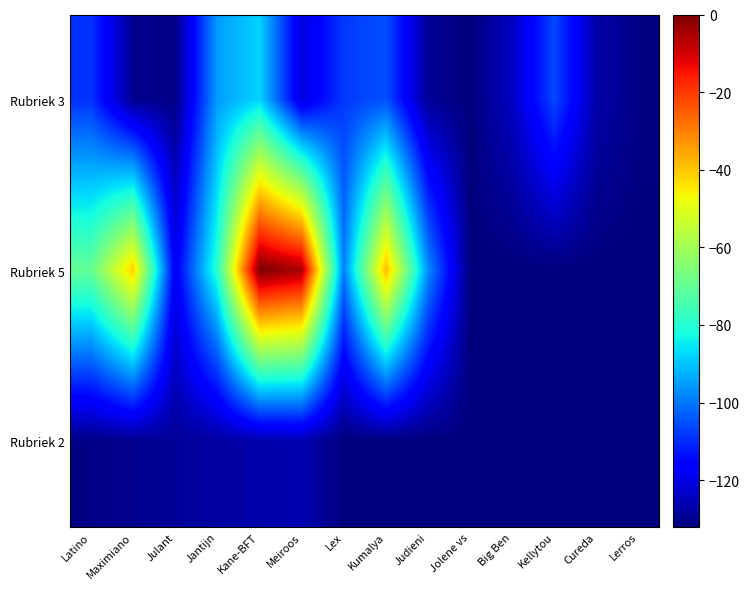

Reading right to left, extract all data points from this chart.

Rubriek 3: Lerros=-131	Cureda=-127	Kellytou=-106	Big Ben=-124	Jolene vs=-132	Judieni=-129	Kumalya=-105	Lex=-108	Meiroos=-121	Kane-BFT=-88	Jantijn=-95	Julant=-131	Maximiano=-130	Latino=-109
Rubriek 5: Lerros=-132	Cureda=-132	Kellytou=-132	Big Ben=-132	Jolene vs=-132	Judieni=-97	Kumalya=-38	Lex=-99	Meiroos=-5	Kane-BFT=0	Jantijn=-79	Julant=-118	Maximiano=-41	Latino=-70
Rubriek 2: Lerros=-132	Cureda=-132	Kellytou=-132	Big Ben=-132	Jolene vs=-132	Judieni=-132	Kumalya=-132	Lex=-132	Meiroos=-126	Kane-BFT=-127	Jantijn=-128	Julant=-129	Maximiano=-130	Latino=-131